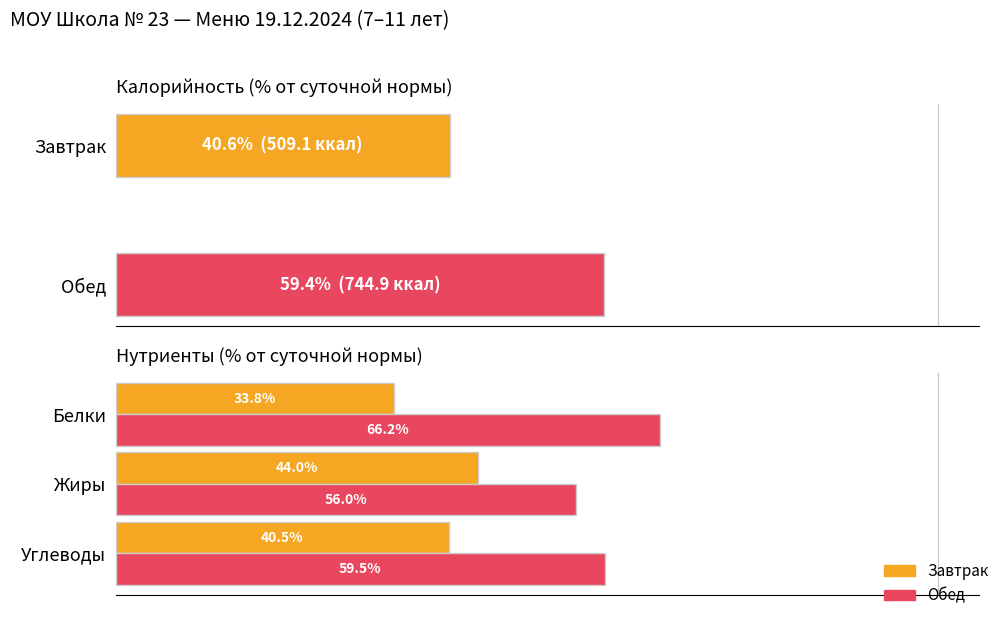

The Обед series shows 59.5 at Углеводы. True or false?

True